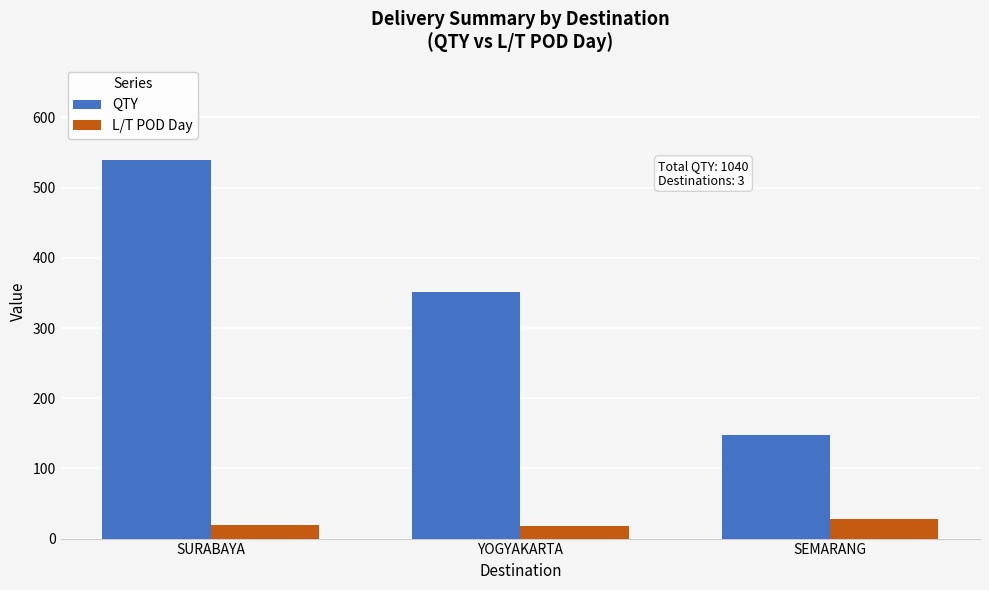

What is the label of the 1st bar from the right?

SEMARANG